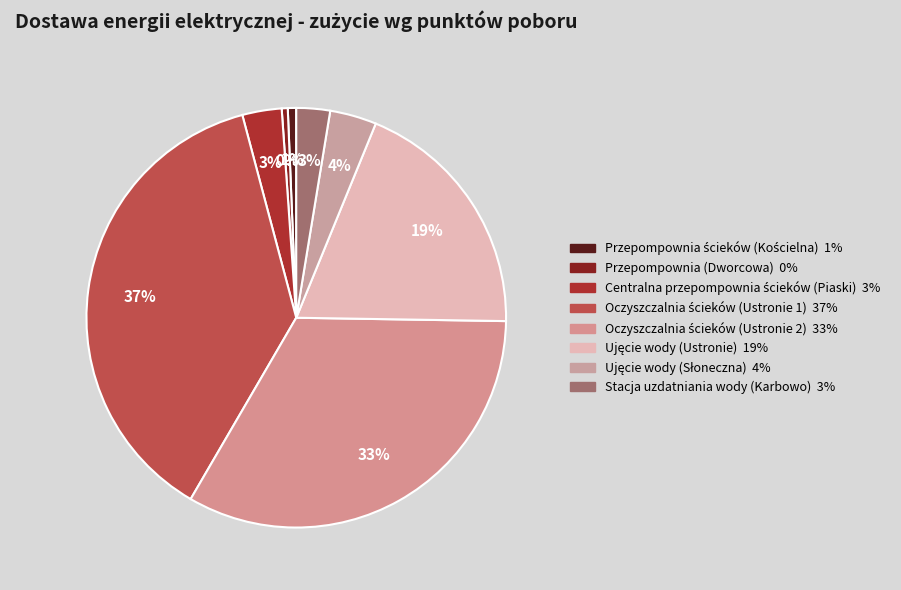

To the nearest percent, what is the average slice percentage?

12%